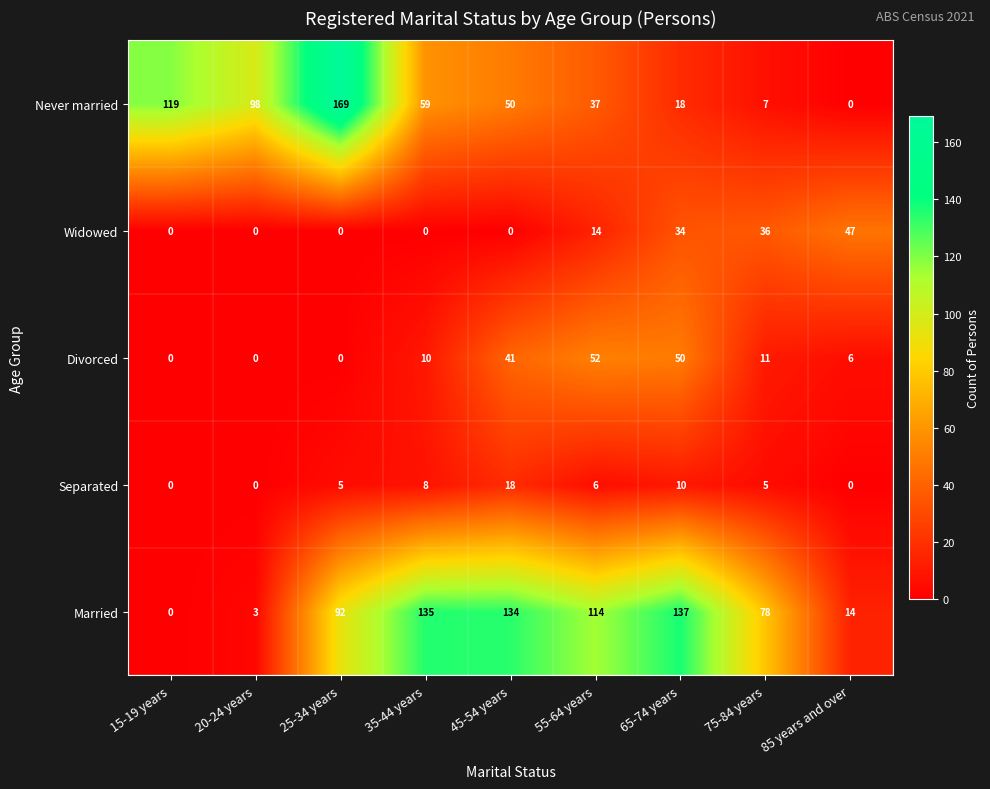

At how many categories does at least one series exceed 18?

9